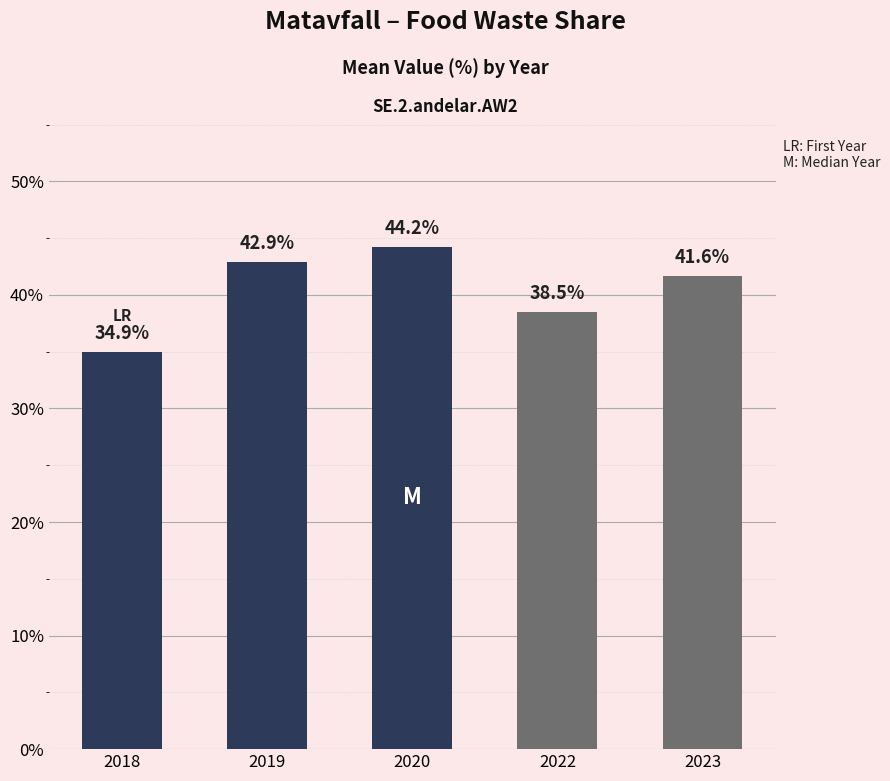

What is the change in value from 2019 to 2020?

+1.4